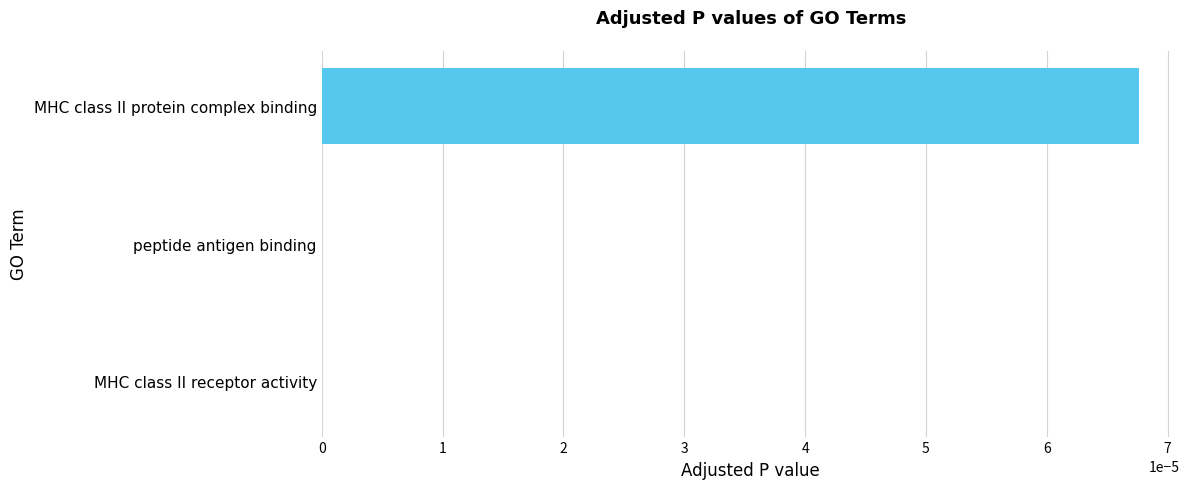

The chart shows a value of 0.0 at MHC class II protein complex binding. True or false?

True